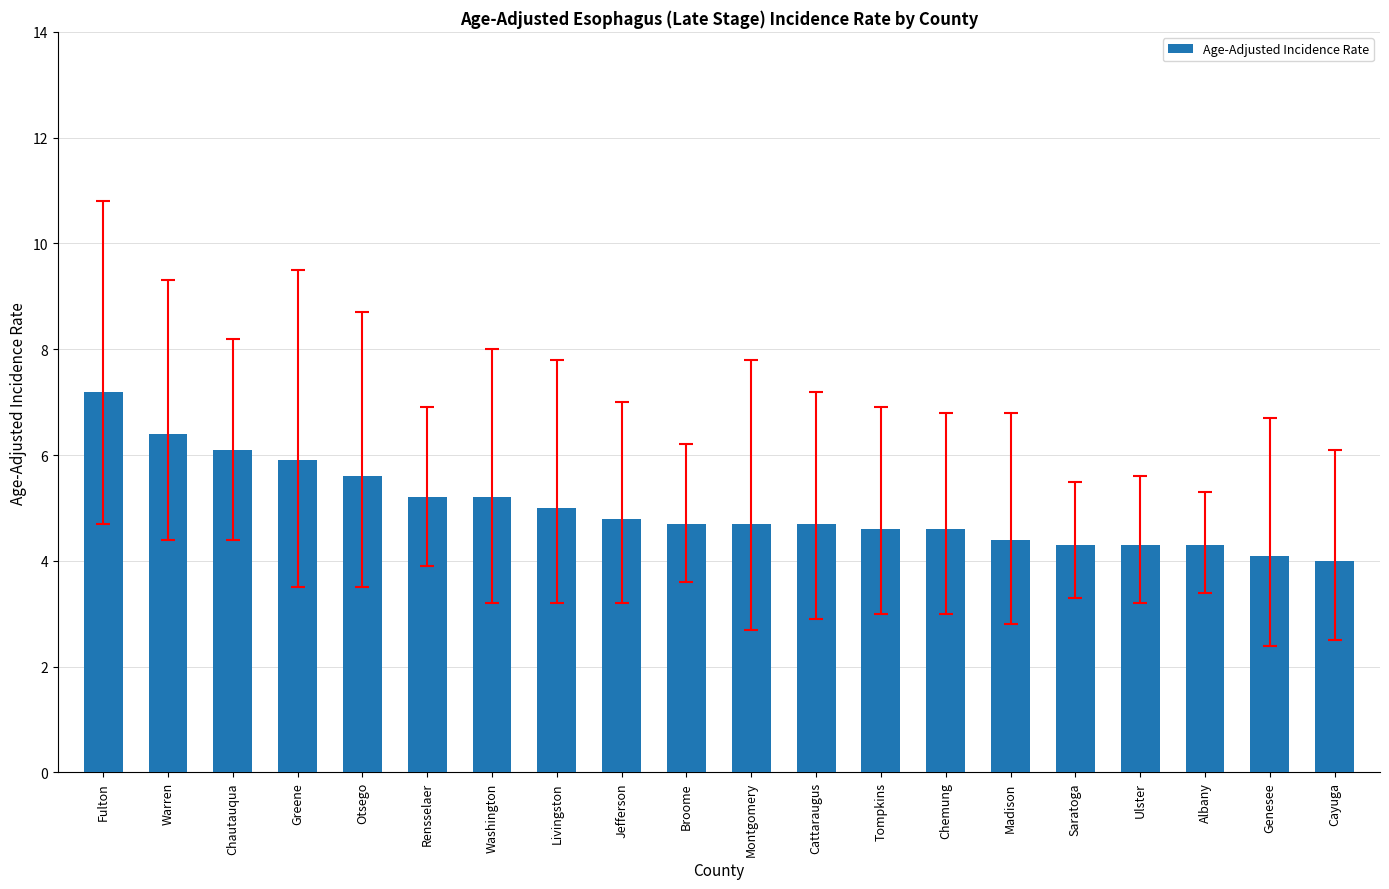

What is the value of the 17th bar from the left?

4.3